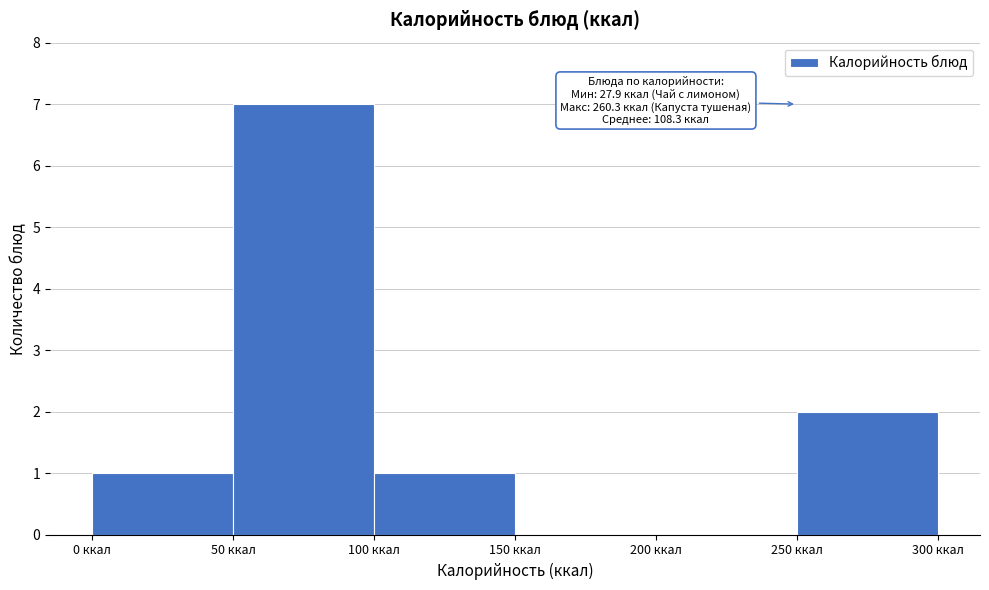

Over which range of the x-axis is the bar tallest?

50 to 100